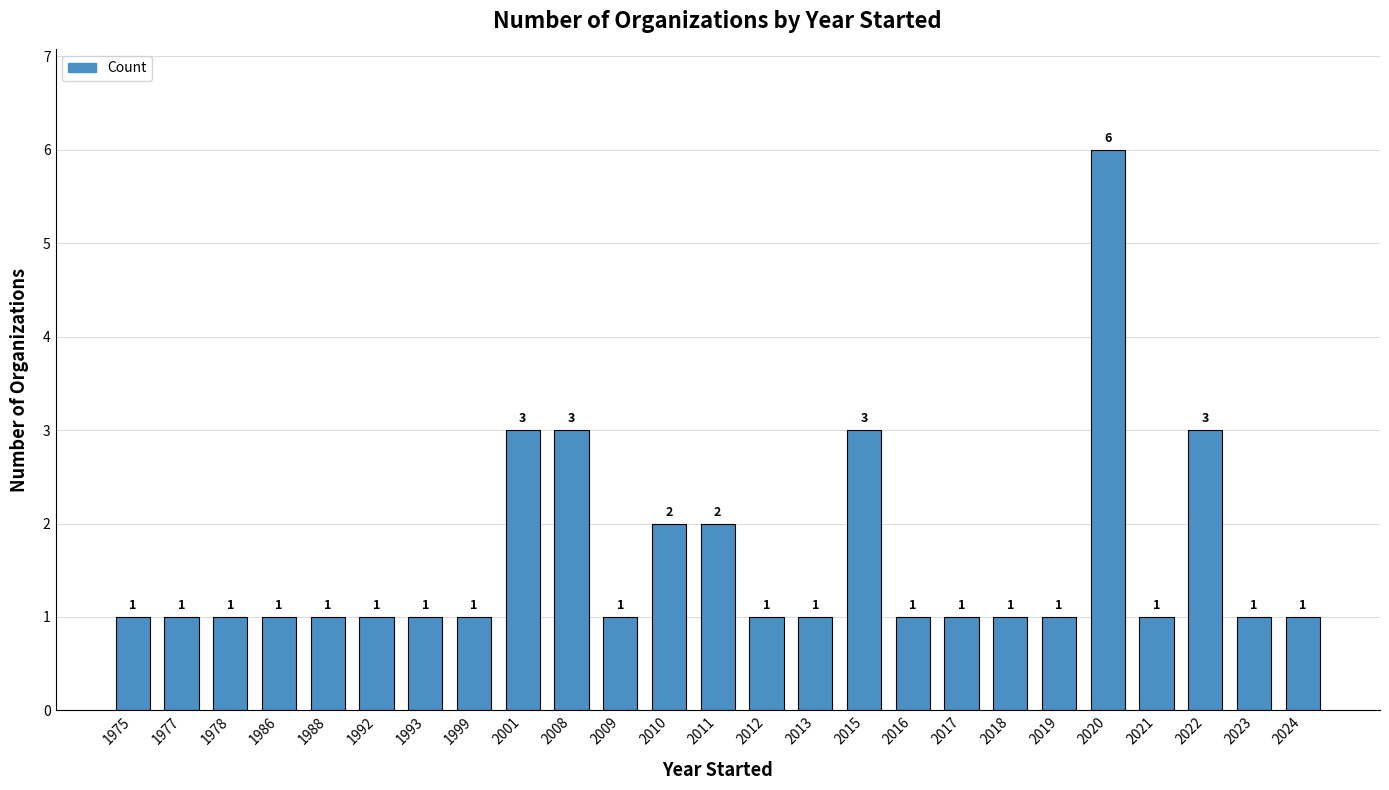

What is the difference between the maximum and second lowest values?

5